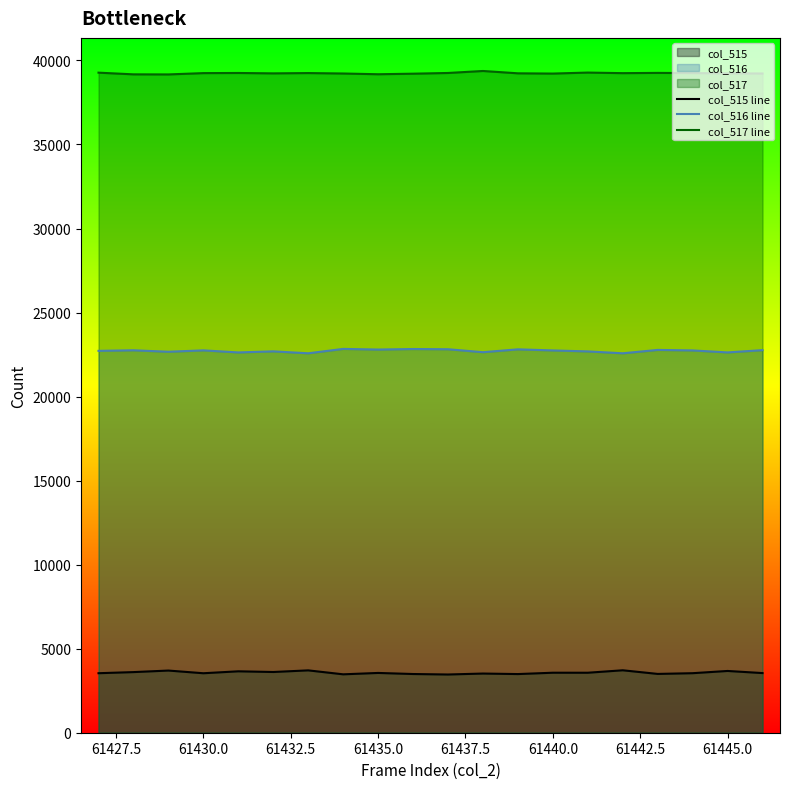

Reading right to left, what are all the values shown in this chart?

col_515 line: 3549	3675	3542	3499	3715	3569	3570	3490	3521	3464	3493	3557	3475	3710	3613	3654	3539	3699	3607	3541
col_516 line: 22763	22628	22746	22777	22576	22688	22746	22811	22641	22817	22830	22799	22837	22576	22691	22627	22750	22668	22755	22721
col_517 line: 39223	39232	39247	39259	39244	39278	39219	39234	39373	39254	39212	39179	39223	39249	39231	39254	39246	39168	39173	39273